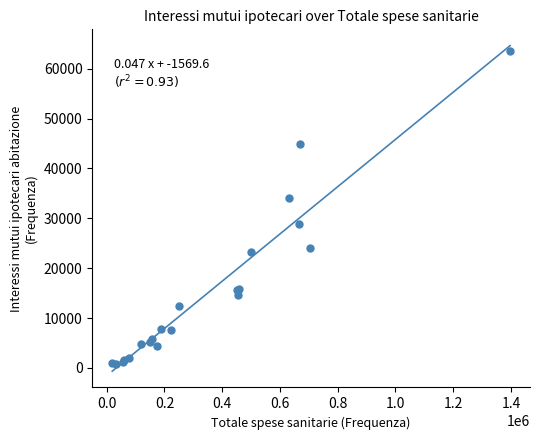

What Y value in the scatter plot is closest to 32209?

34052